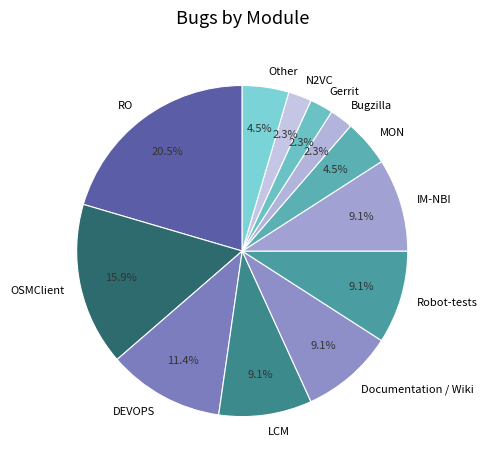

What percentage is NOT represented by Bugzilla?

97.7%